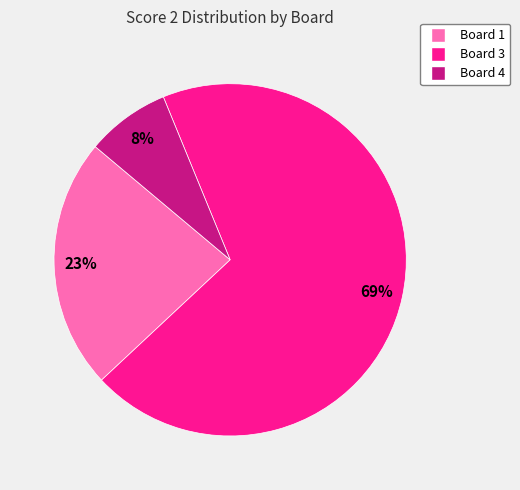

To the nearest percent, what percentage of the pie is Board 1?

23%